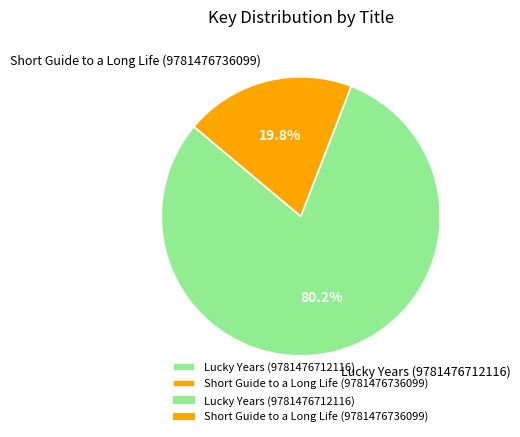

What is the smallest slice in the pie chart?

Short Guide to a Long Life (9781476736099)